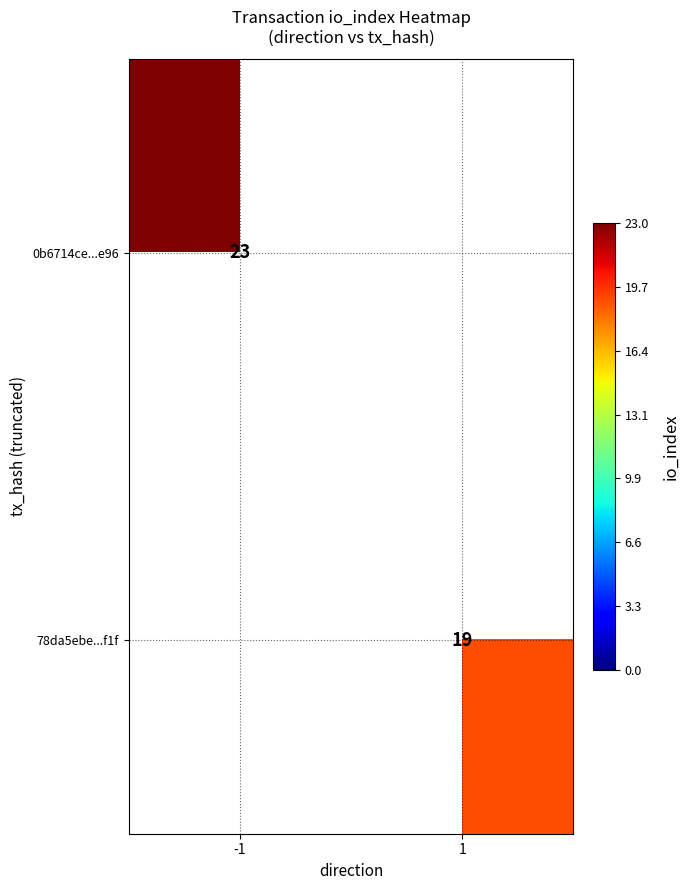

True or false: 78da5ebe...f1f has a value of 19 at 1.

True